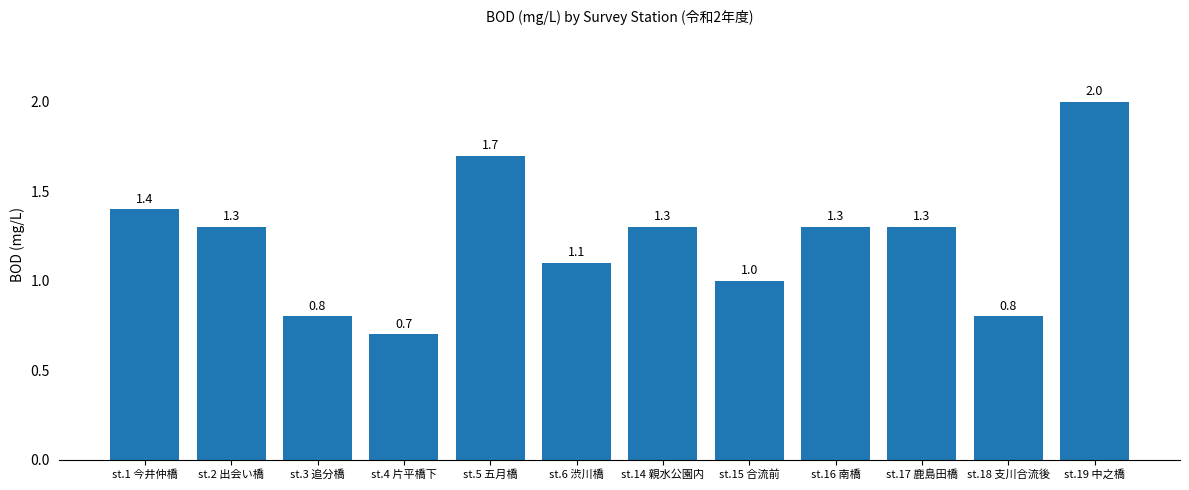

What position from the right is st.17 鹿島田橋?

3